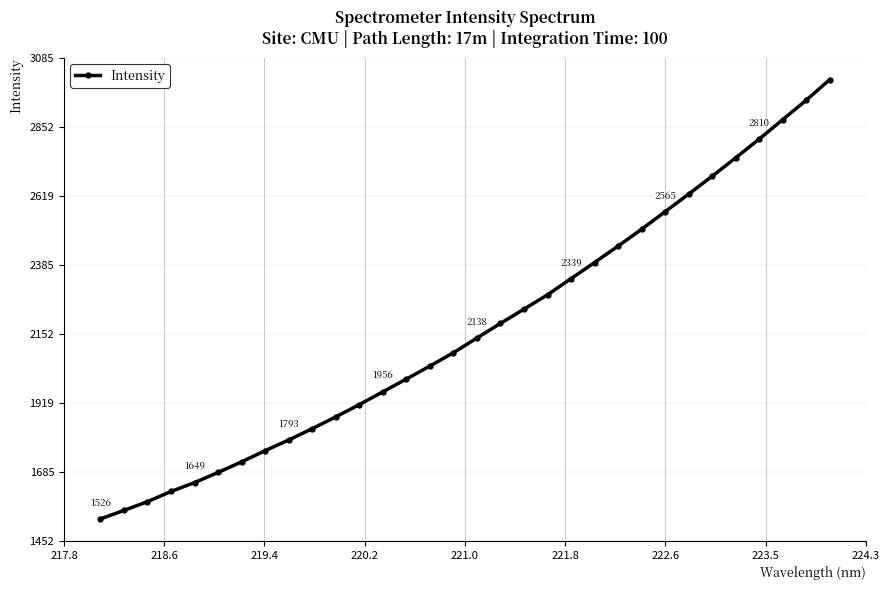

What is the difference between the maximum and minimum values?

1484.7